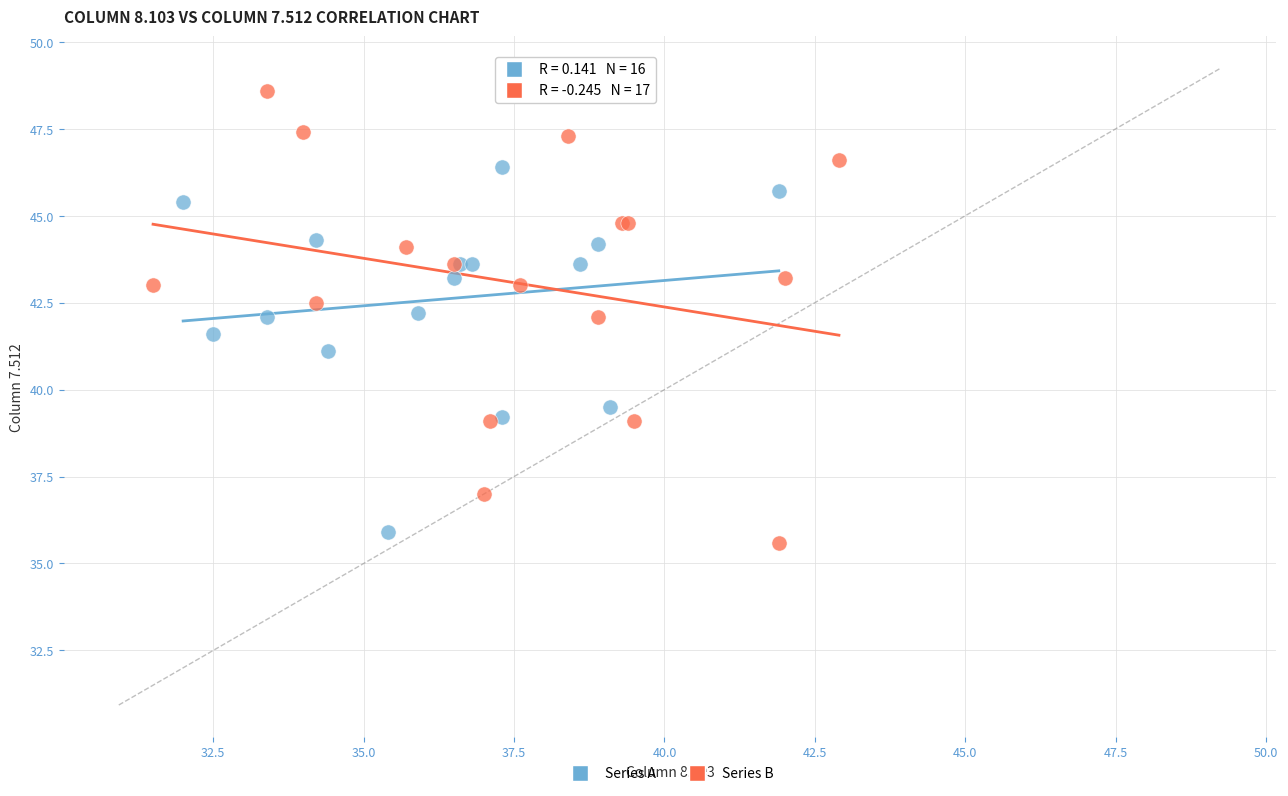

Which series contains the highest Y value?

Series B